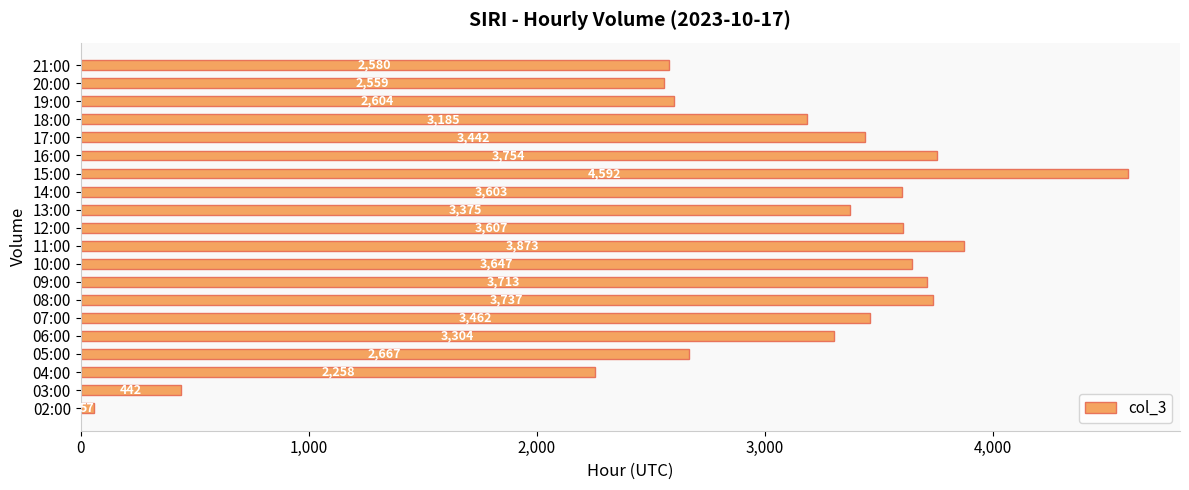

Is it true that the value at 06:00 is 1921?

False